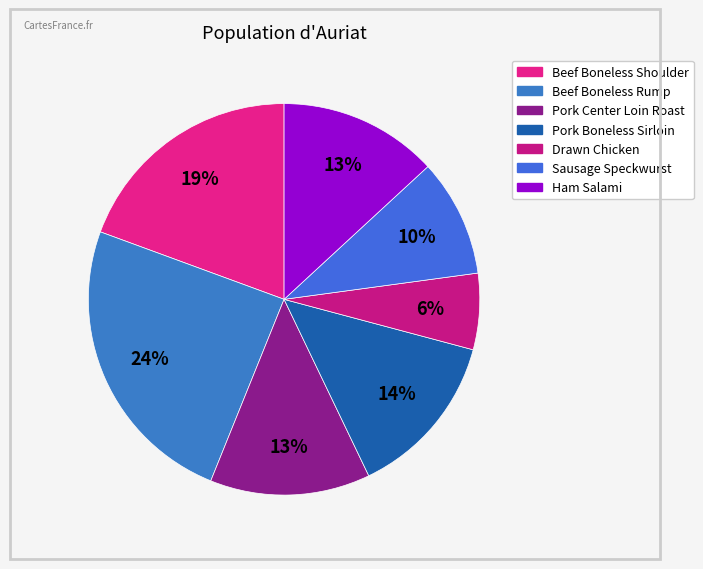

Count the number of slices in the pie.

7